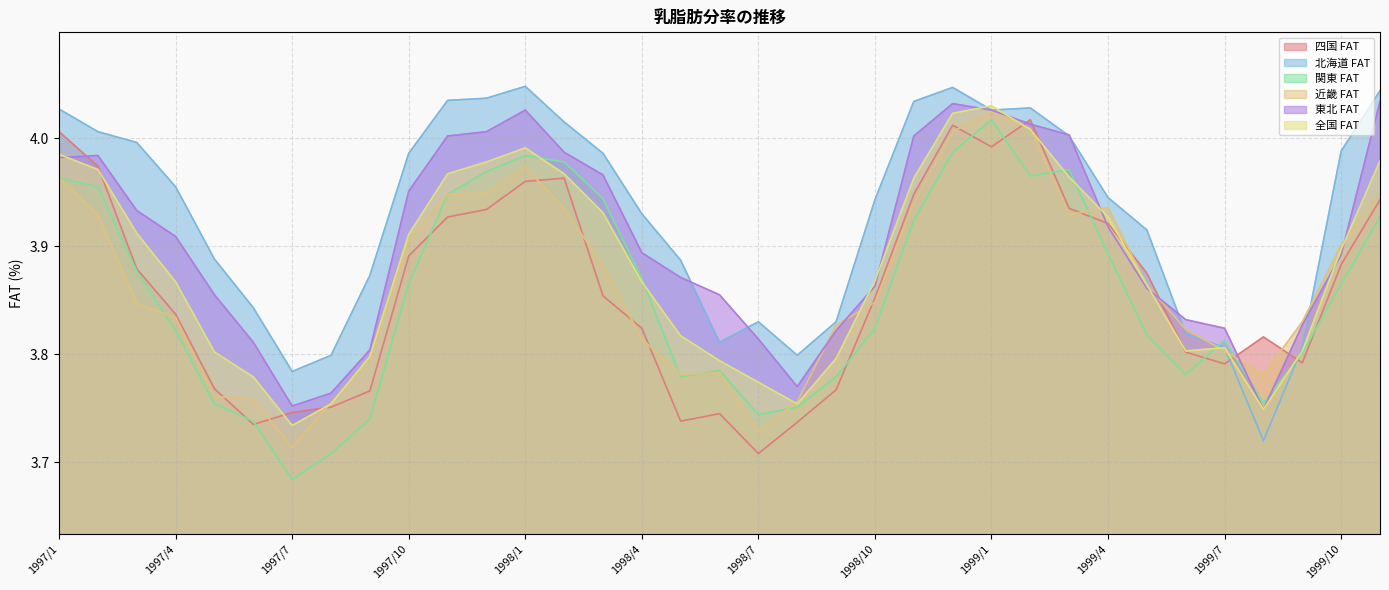

At 1999/9, list the series in order from smallest to largest.

四国 FAT, 関東 FAT, 全国 FAT, 北海道 FAT, 東北 FAT, 近畿 FAT